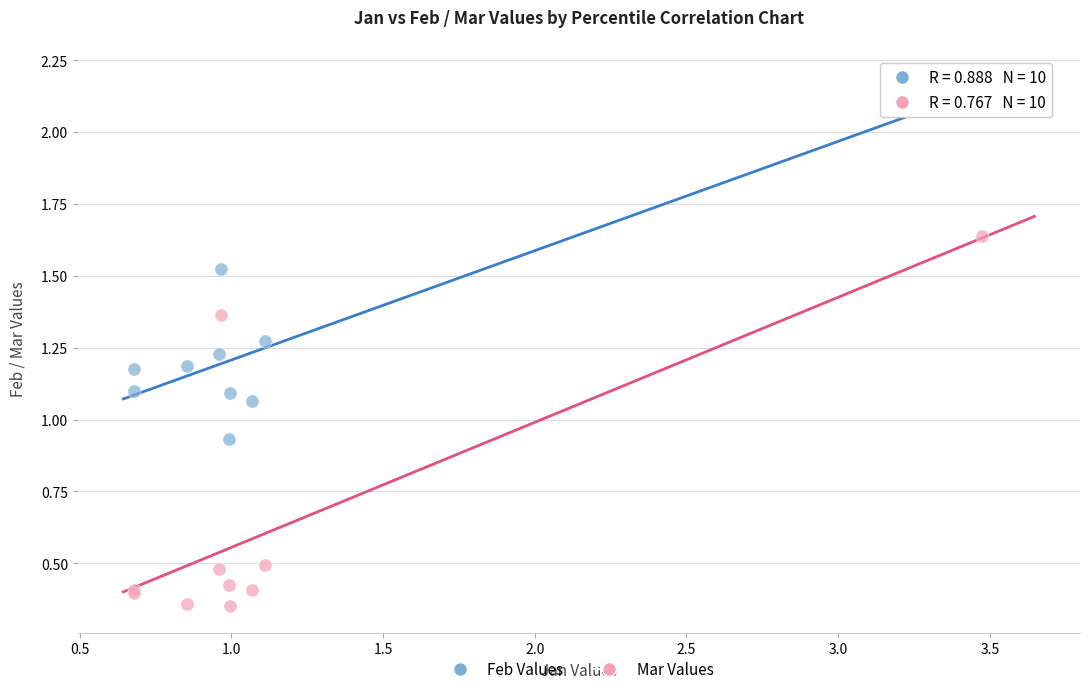

Which series reaches the maximum Y coordinate?

Feb Values